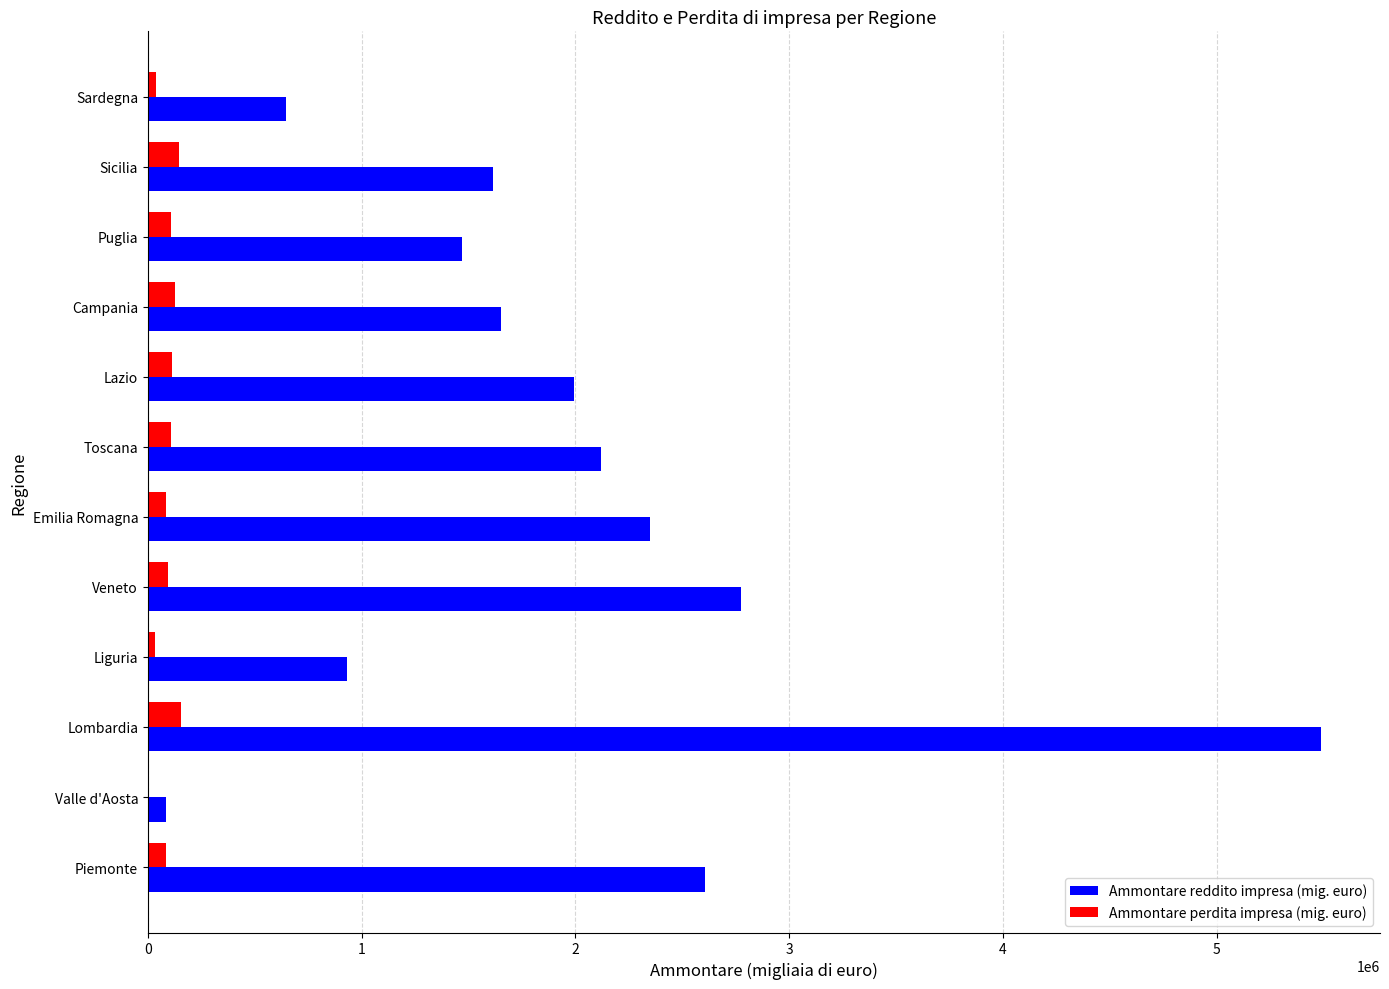

Which label corresponds to the largest value in the chart?

Lombardia